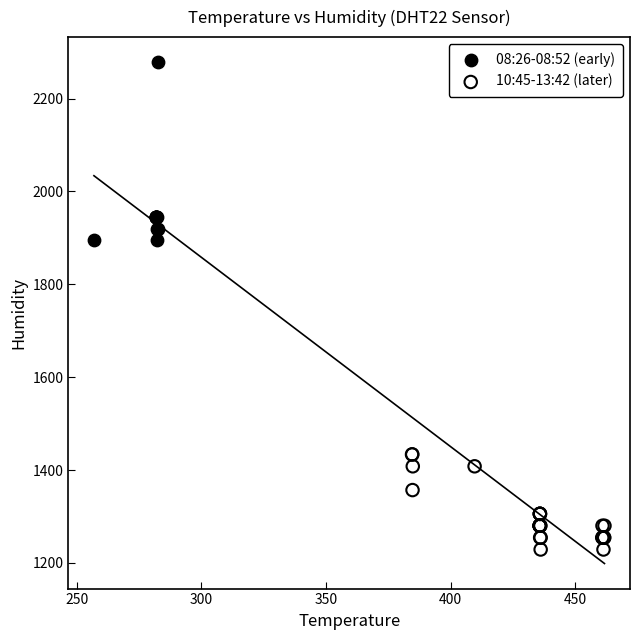

Which series contains the highest Y value?

08:26-08:52 (early)